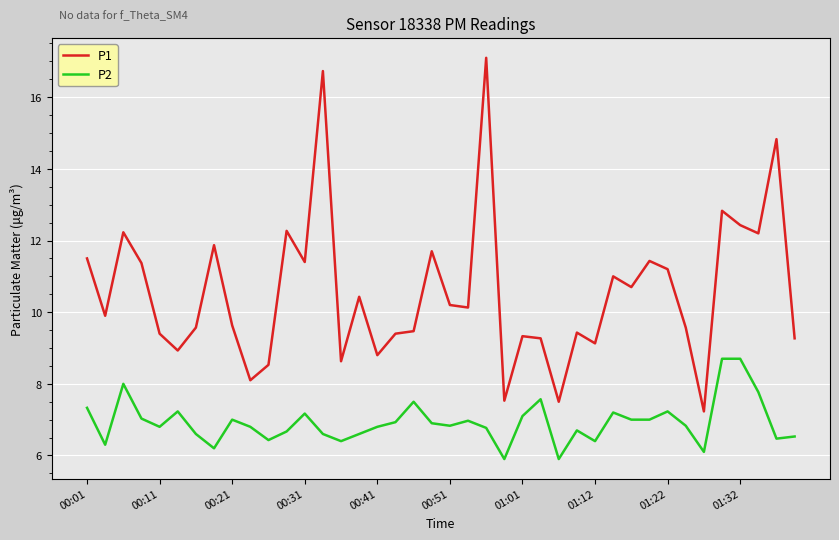

What is the minimum value shown in the chart?

5.9